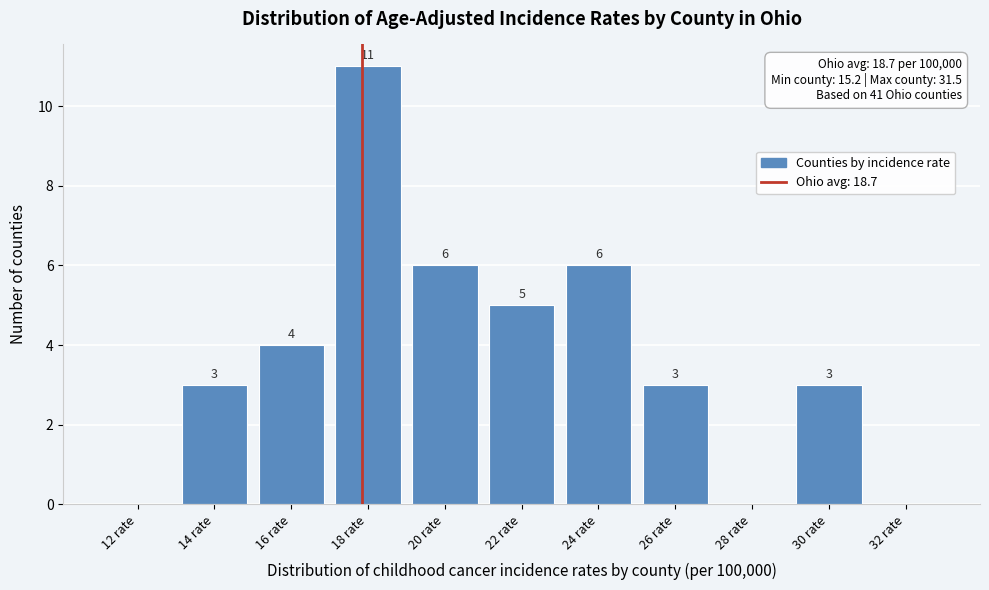

Reading left to right, what are all the values shown in this chart?

12 rate=0	14 rate=3	16 rate=4	18 rate=11	20 rate=6	22 rate=5	24 rate=6	26 rate=3	28 rate=0	30 rate=3	32 rate=0